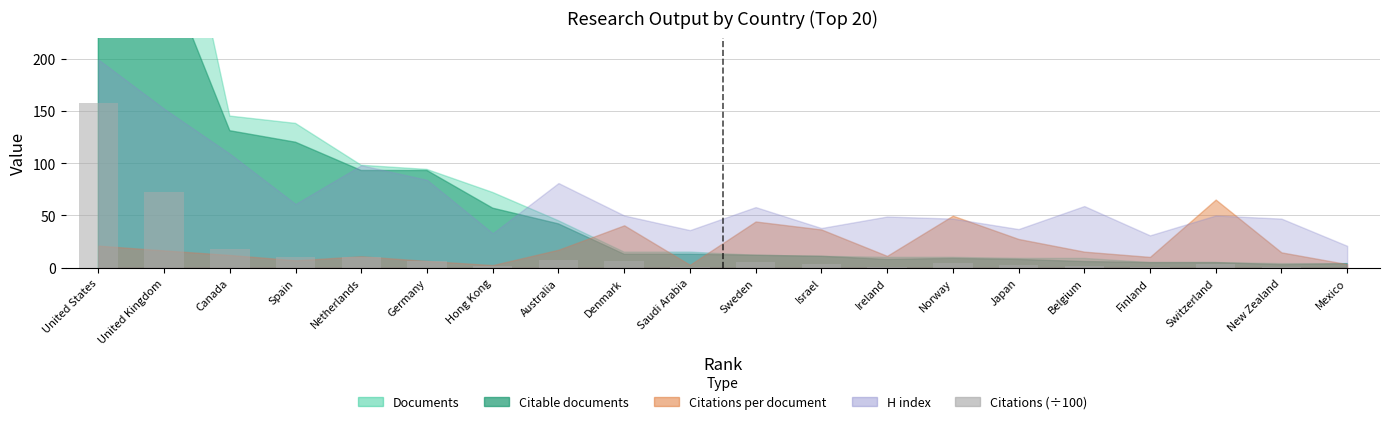

How many distinct data groups are displayed?

1